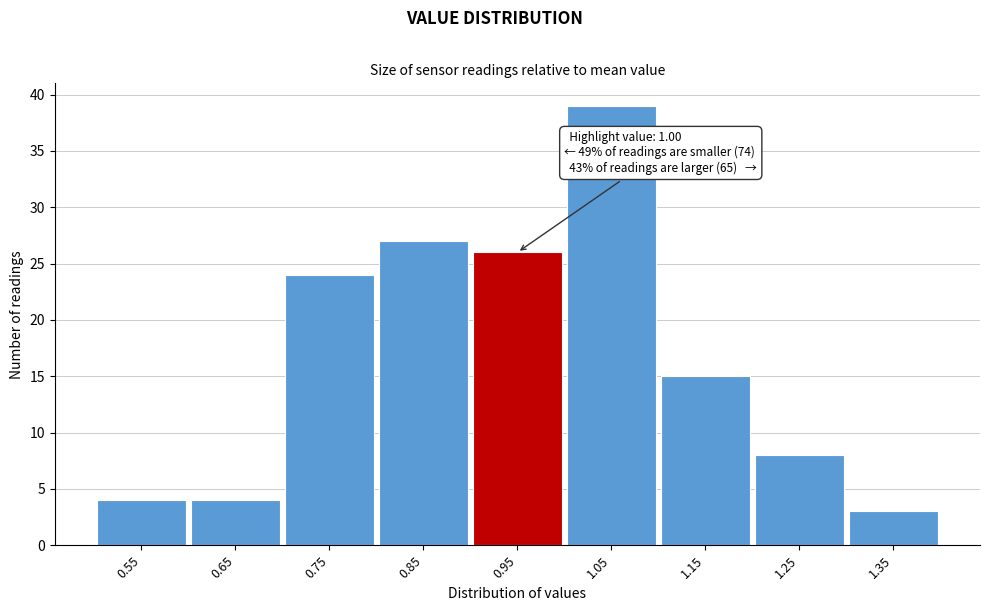

Reading left to right, transcribe all the data shown in this chart.

4	4	24	27	26	39	15	8	3